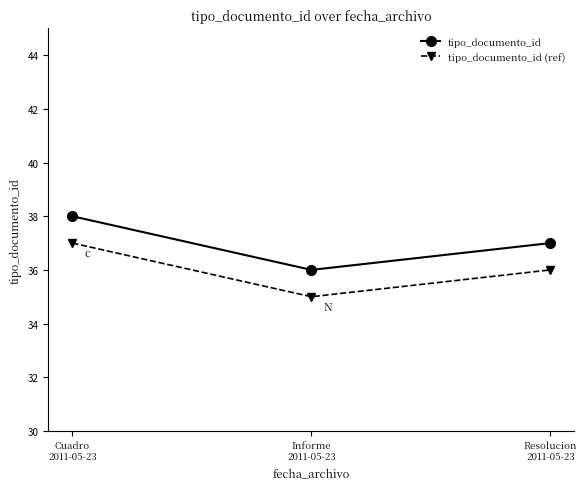

Read the tipo_documento_id (ref) value at Informe
2011-05-23.

35